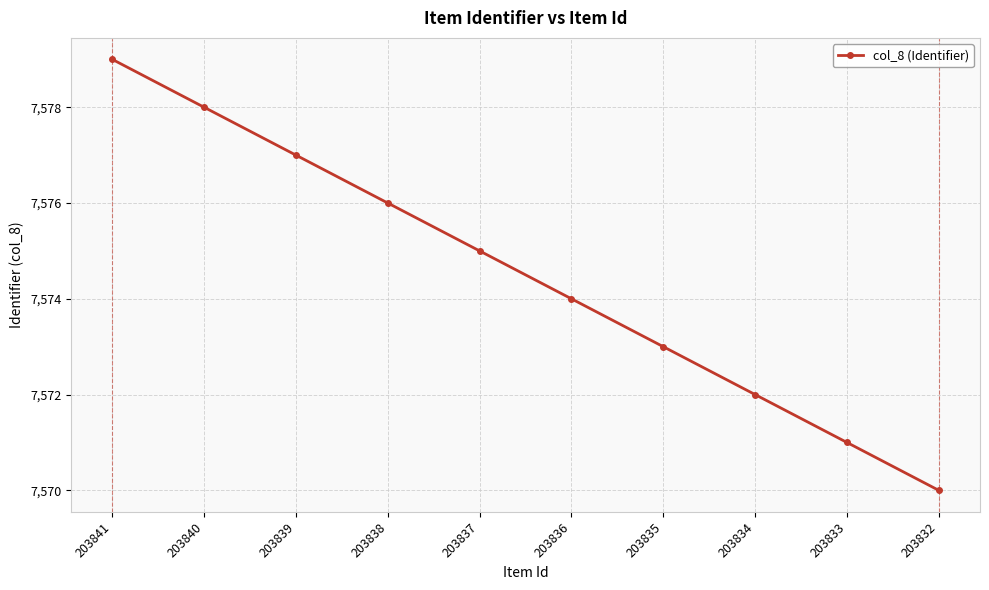

What is the sum of the values at 203837 and 203840?

15153